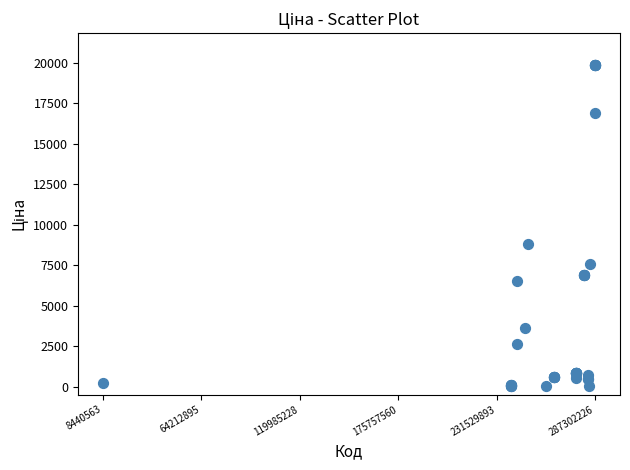

What Y value in the scatter plot is closest to 9931?

8797.6